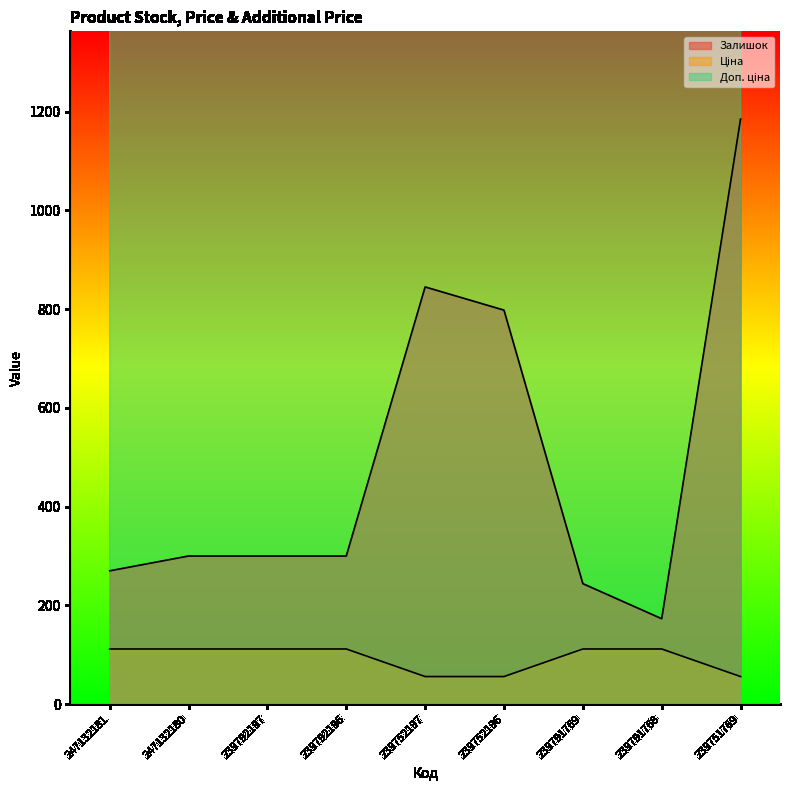

How many values in the Ціна series exceed 111?

6